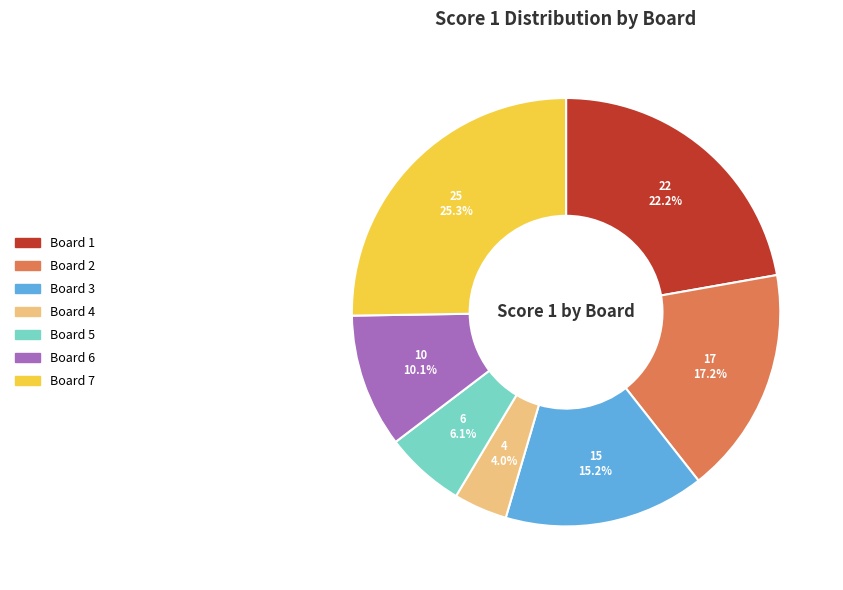

What is the ratio of the value at Board 6 to the value at Board 3?

0.7